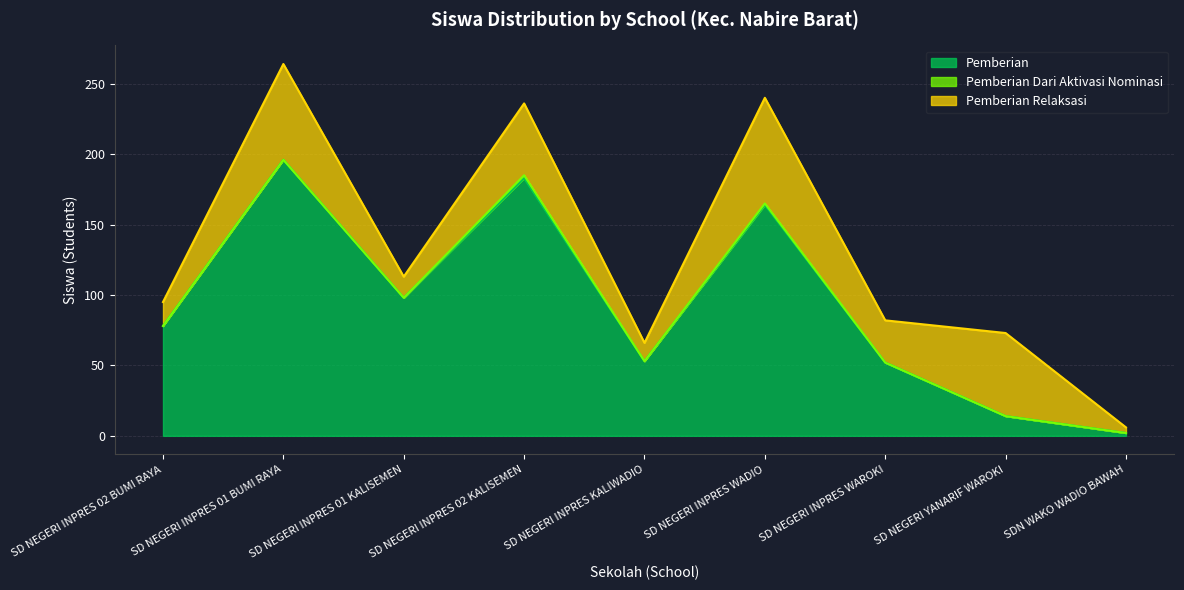

What is the lowest value of the Pemberian series?

2